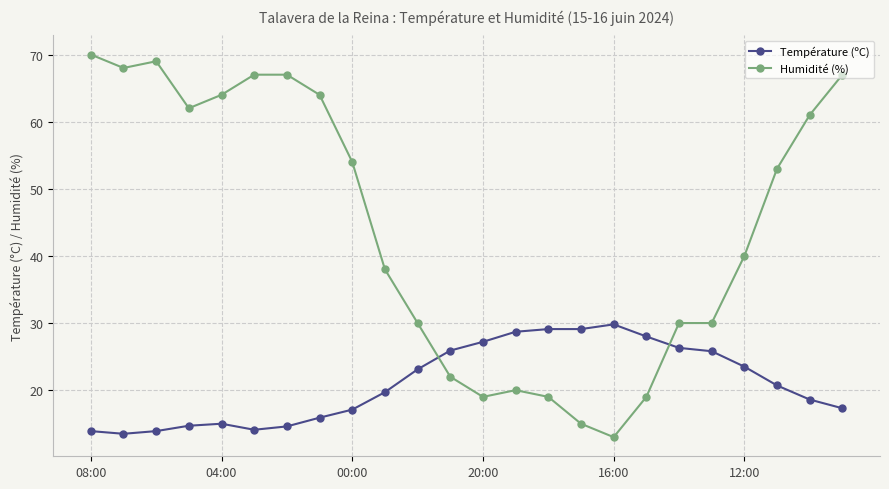

Which series has the largest range (max minus min)?

Humidité (%)